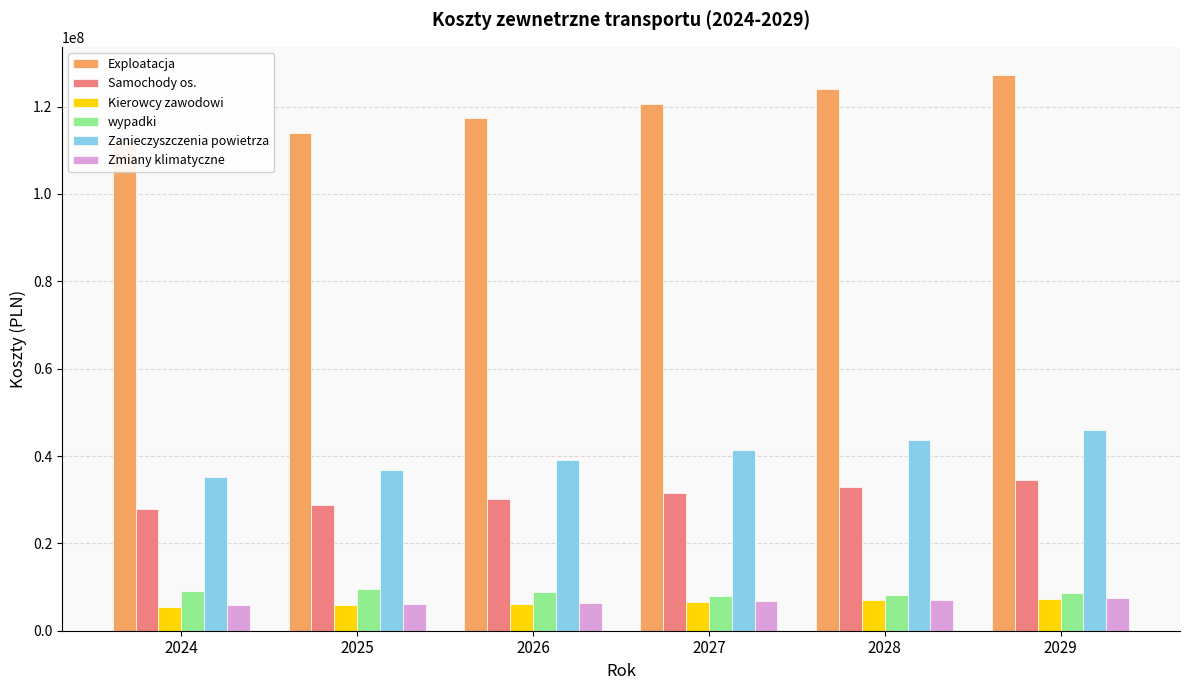

Which series changed the most between 2024 and 2027?

Exploatacja